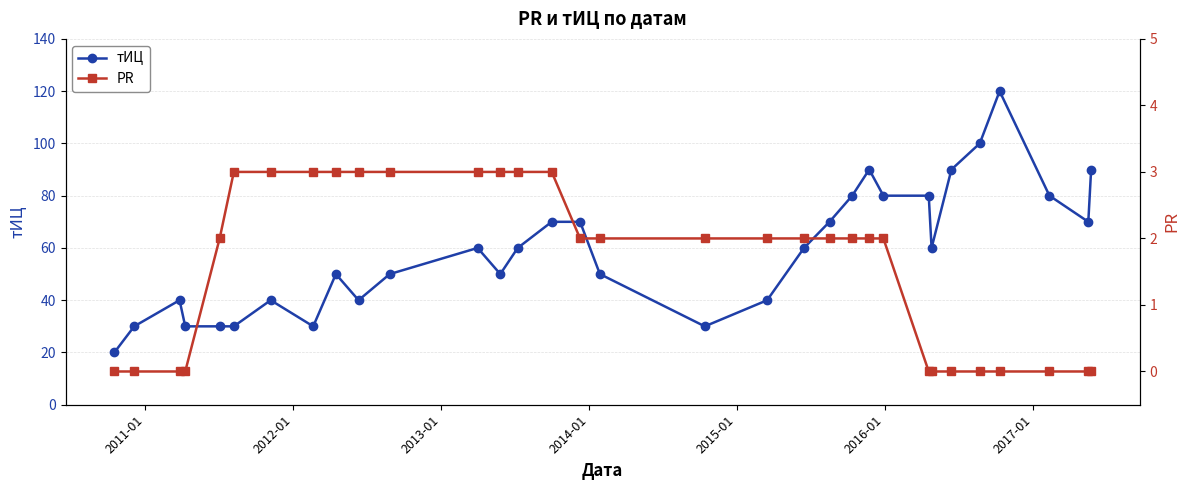

What is the maximum value for тИЦ?

120